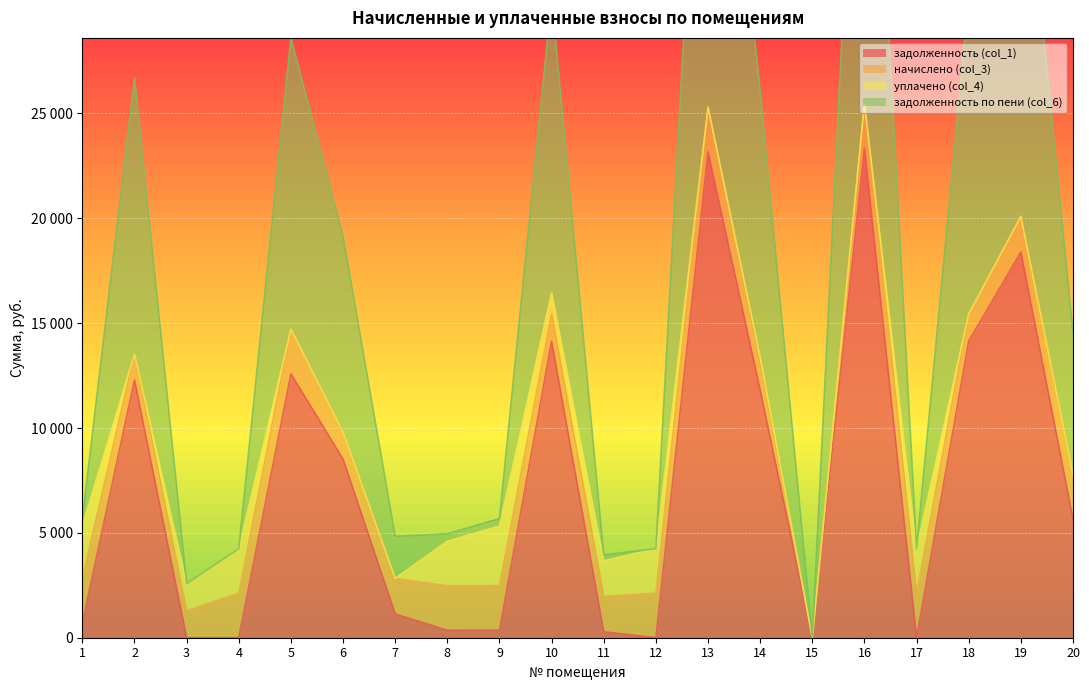

What is the sum of all задолженность (col_1) values?

146895.2